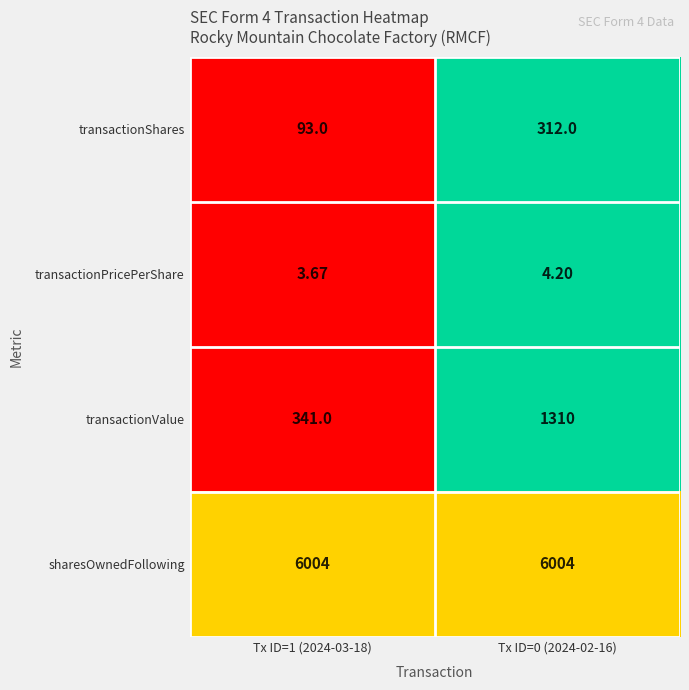

Is the value of sharesOwnedFollowing at Tx ID=1 (2024-03-18) greater than the value of transactionShares at Tx ID=0 (2024-02-16)?

Yes